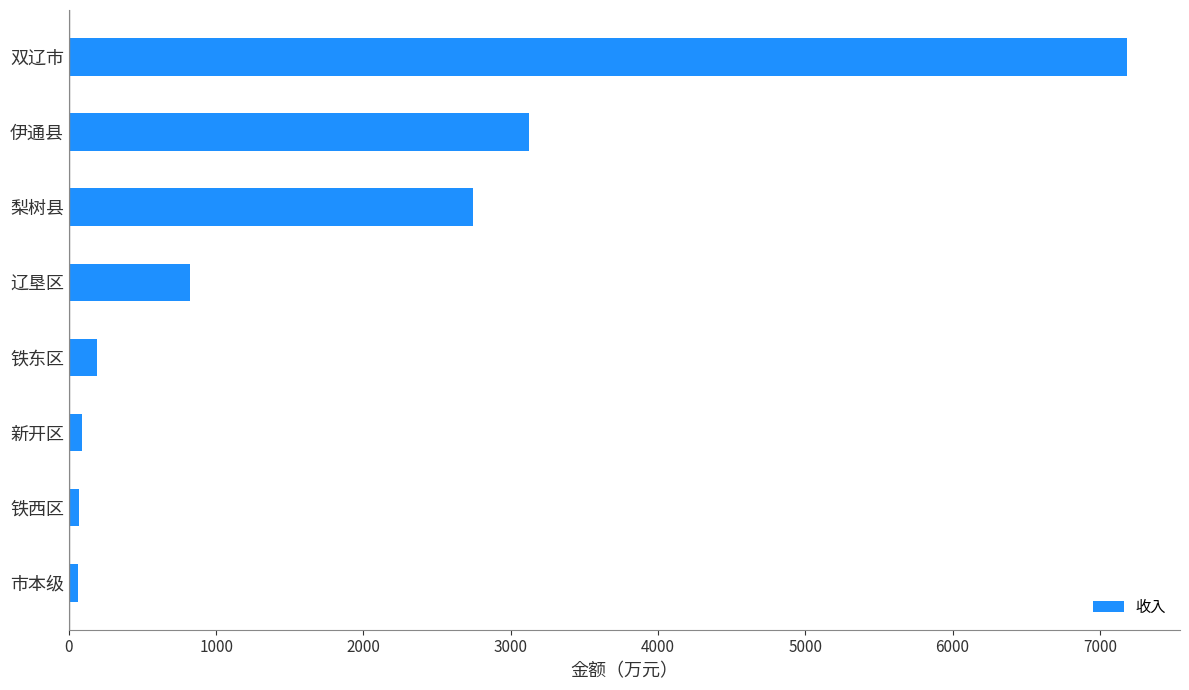

Does the chart contain any negative values?

No